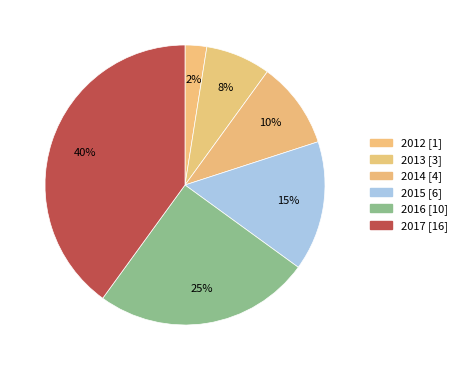

Count the number of slices in the pie.

6